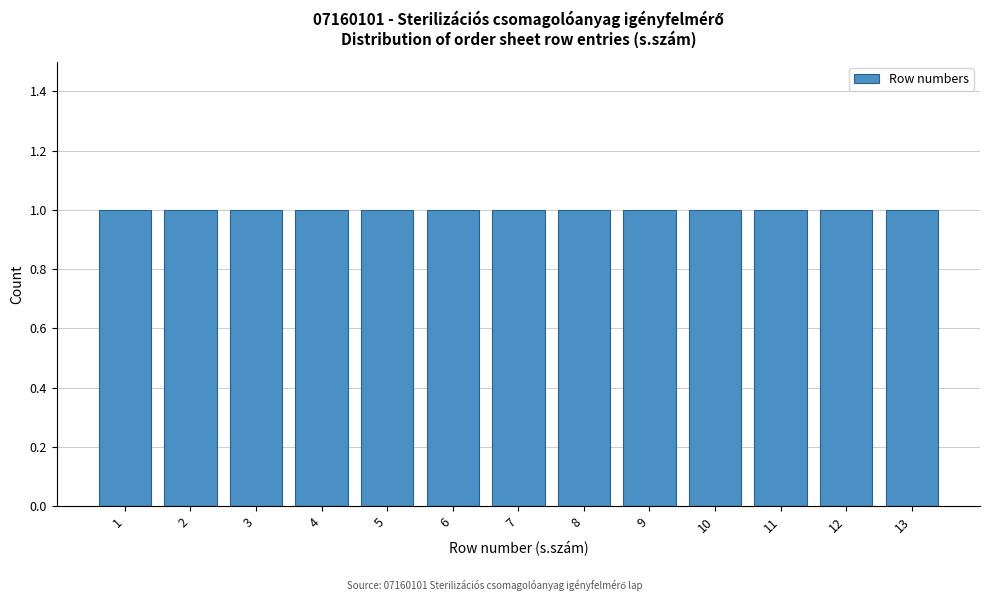

Reading left to right, transcribe this chart: for each bar, give the range it covers on the x-axis and its height. The values are not printed on the chart, so give them approximately, as read against the axis.

0.5 to 1.5: 1
1.5 to 2.5: 1
2.5 to 3.5: 1
3.5 to 4.5: 1
4.5 to 5.5: 1
5.5 to 6.5: 1
6.5 to 7.5: 1
7.5 to 8.5: 1
8.5 to 9.5: 1
9.5 to 10.5: 1
10.5 to 11.5: 1
11.5 to 12.5: 1
12.5 to 13.5: 1